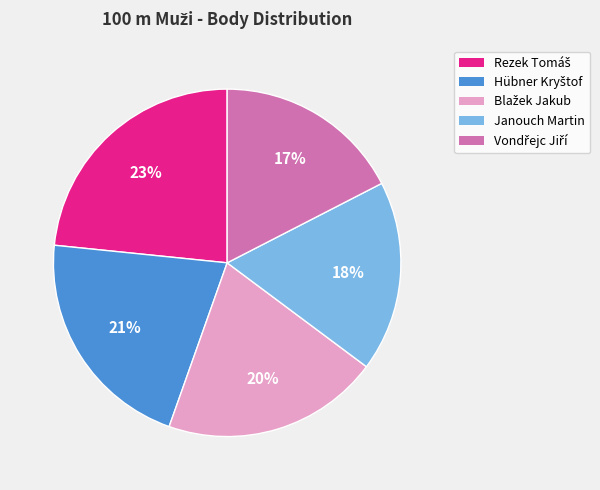

Is there any slice that represents more than half of the pie?

No